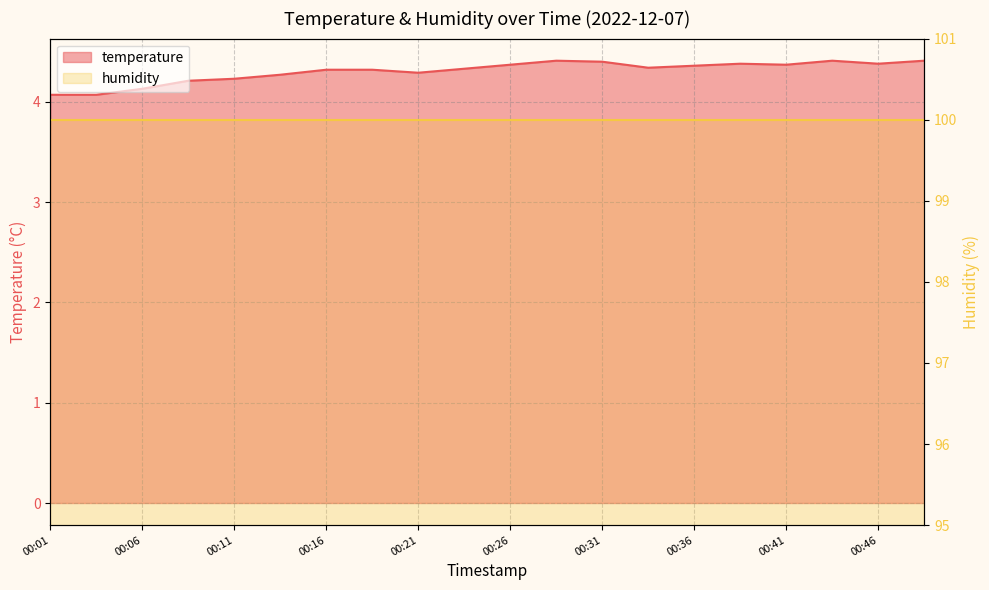

What is the change in value from 00:19 to 00:31?

+0.1